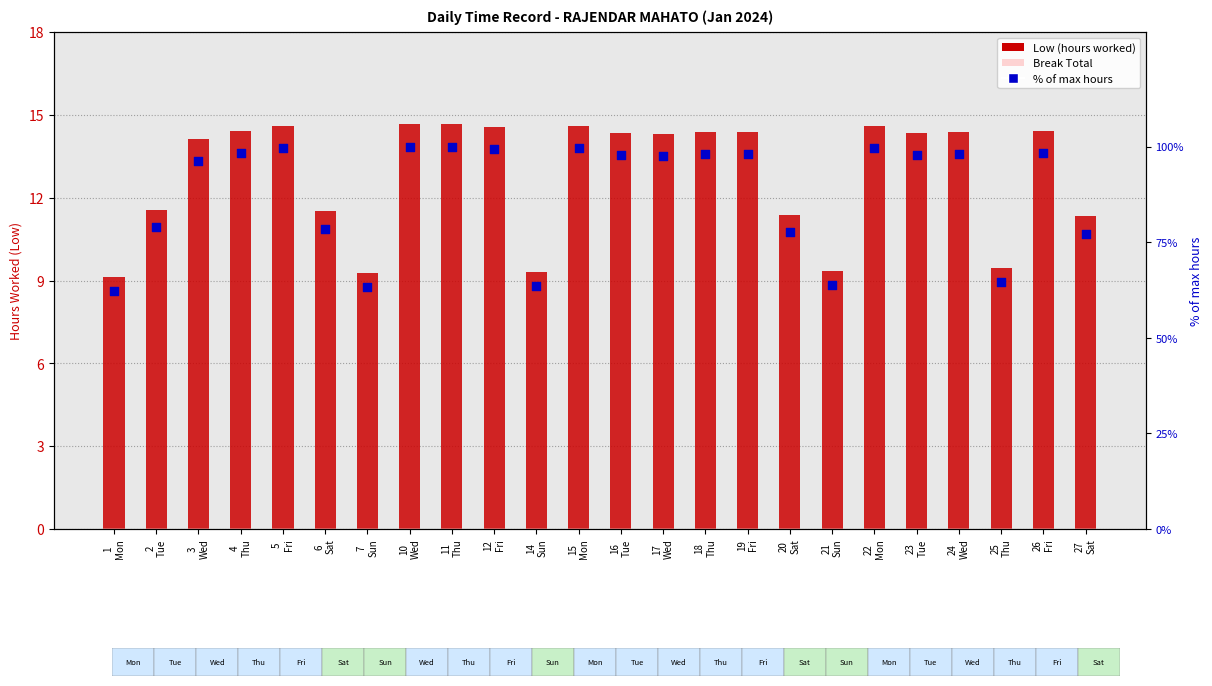

Which series has the largest total across all categories?

% of max hours